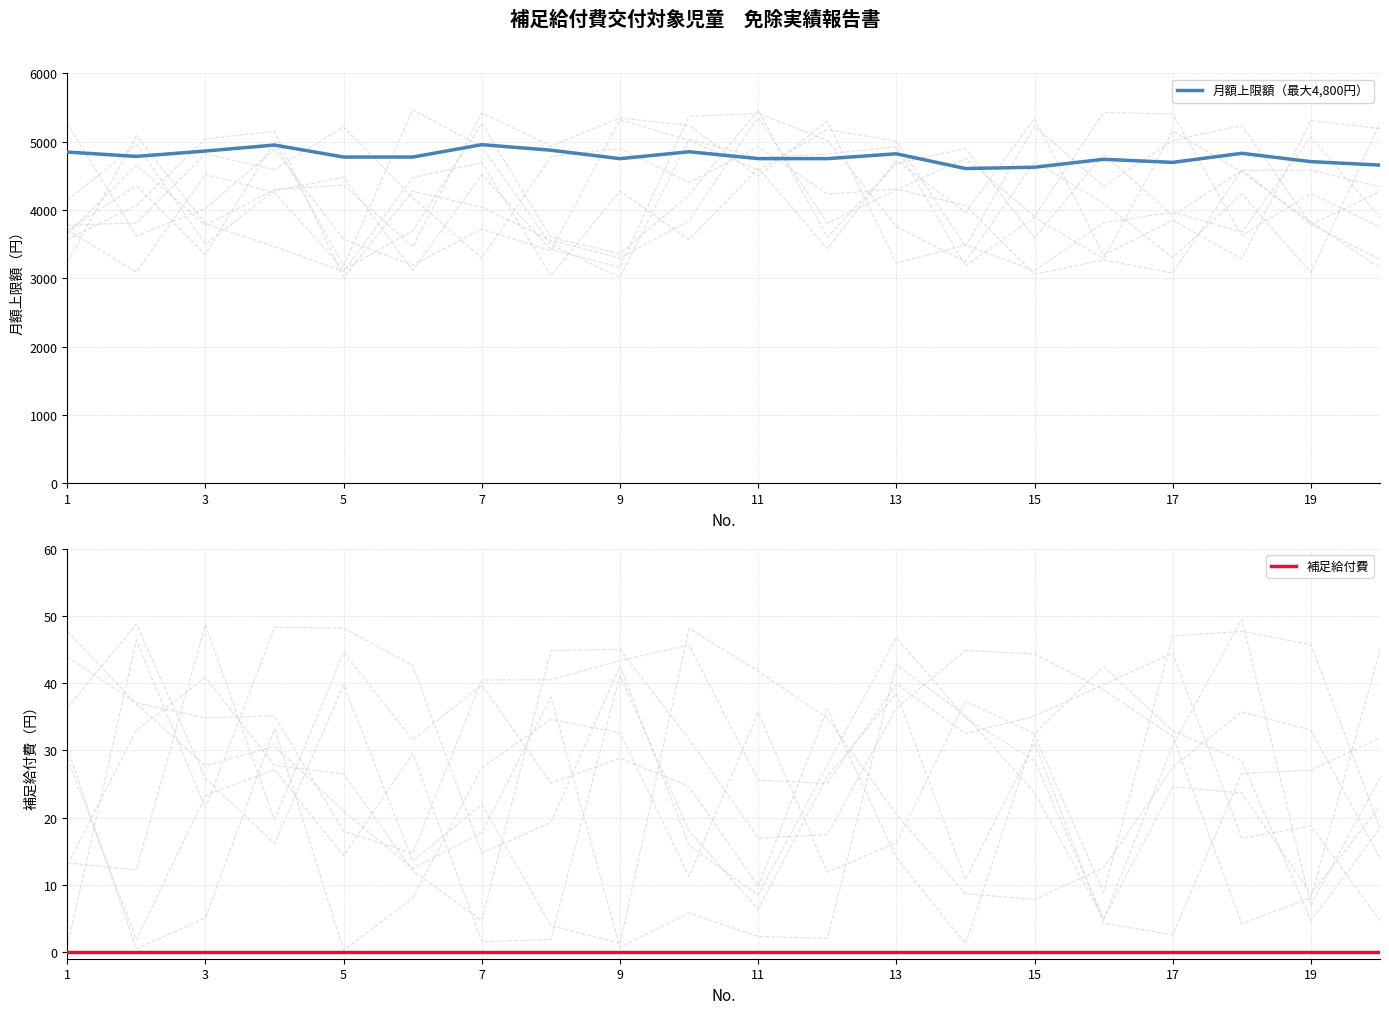

What is the total value across all series at 3?

4864.8